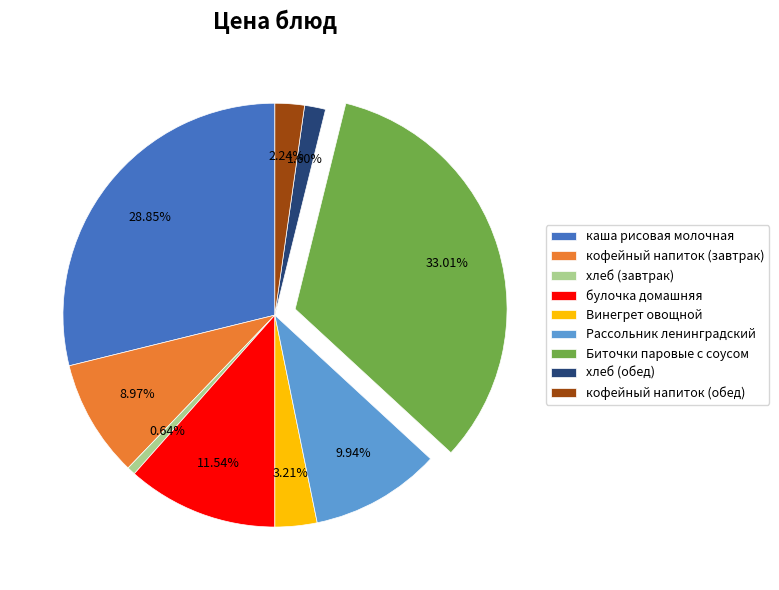

To the nearest percent, what percentage of the pie is Биточки паровые с соусом?

33%